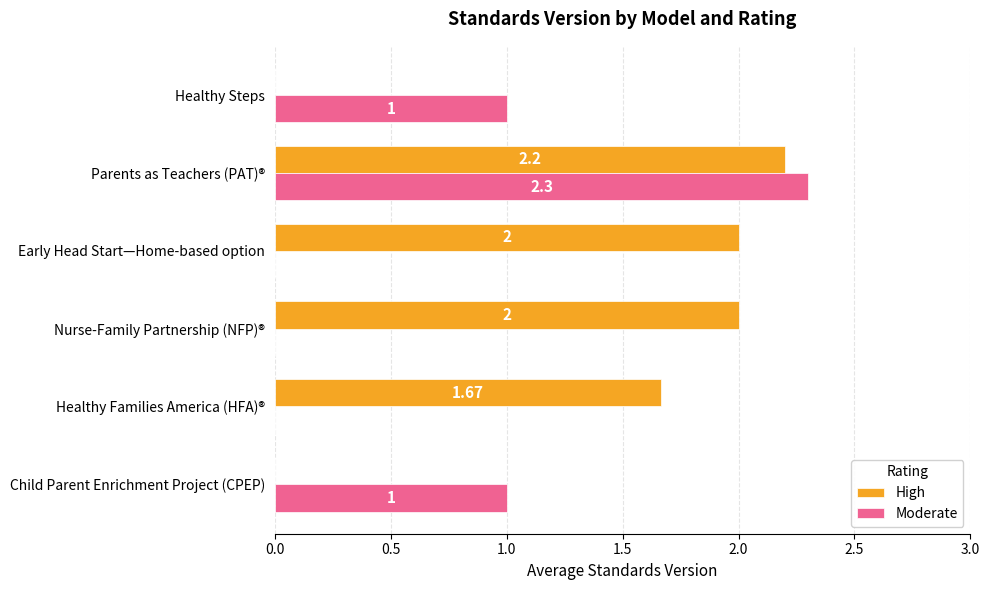

Which series has the largest total across all categories?

High